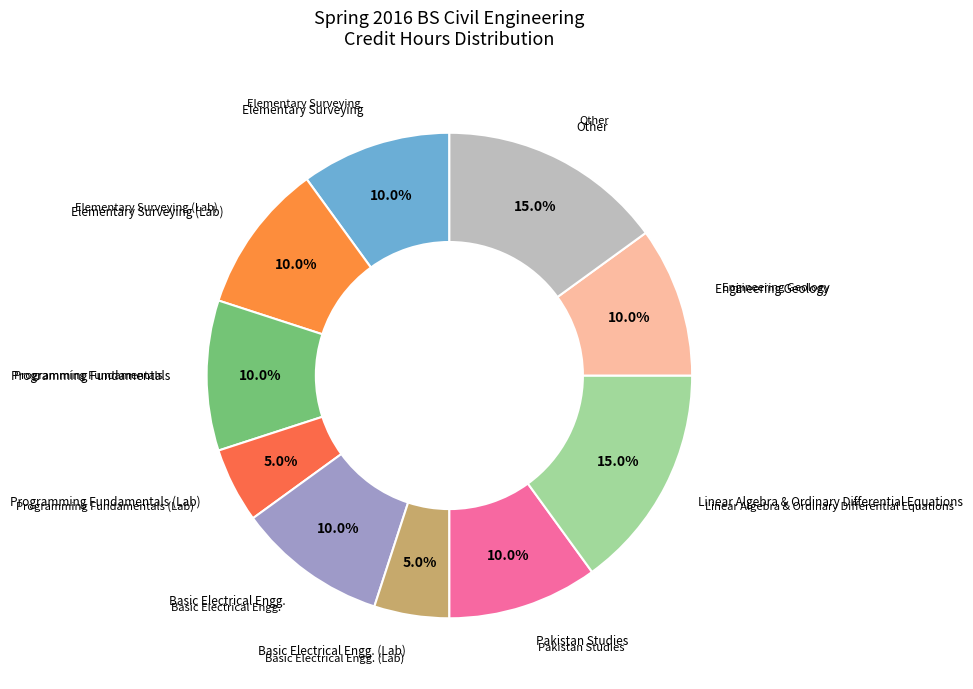

To the nearest percent, what is the average slice percentage?

10%